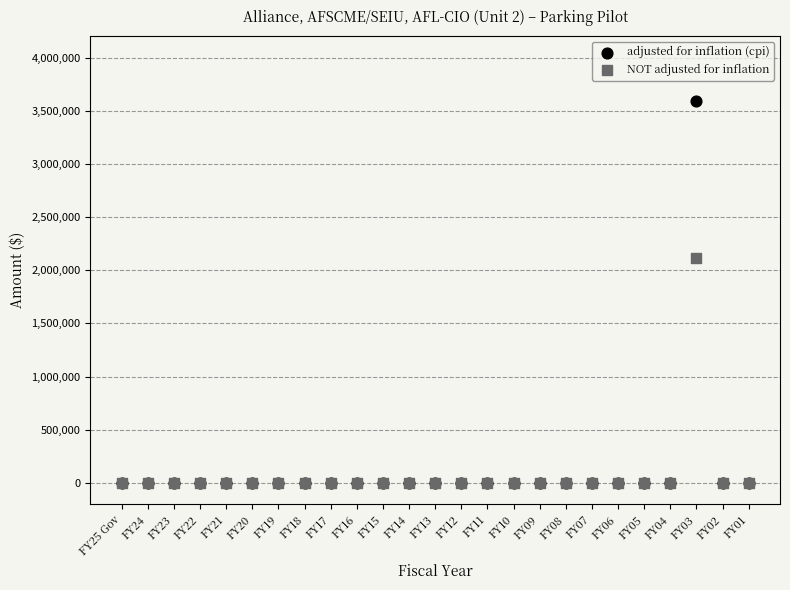

Across all series, what Y value is closest to 1793789?

2111400